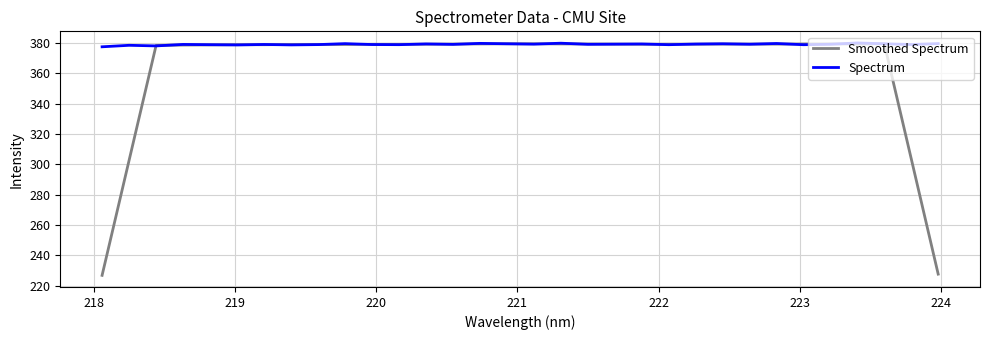

What is the difference between the maximum and minimum values in the Spectrum series?

2.5